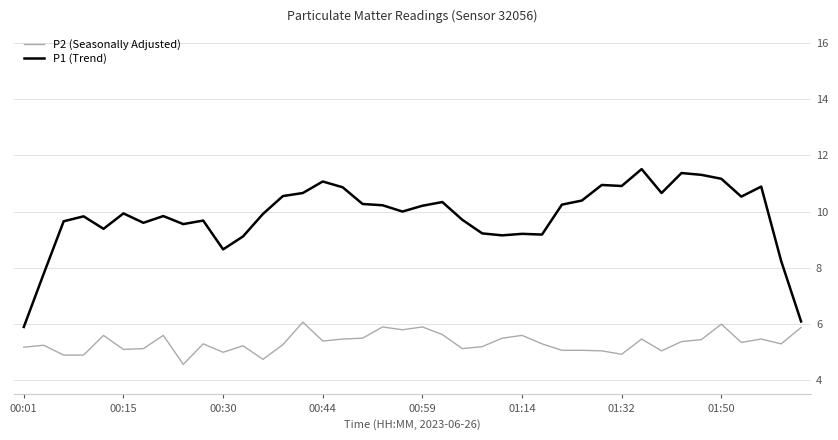

True or false: P1 (Trend) has more than 0 points higher than both neighbors.

True